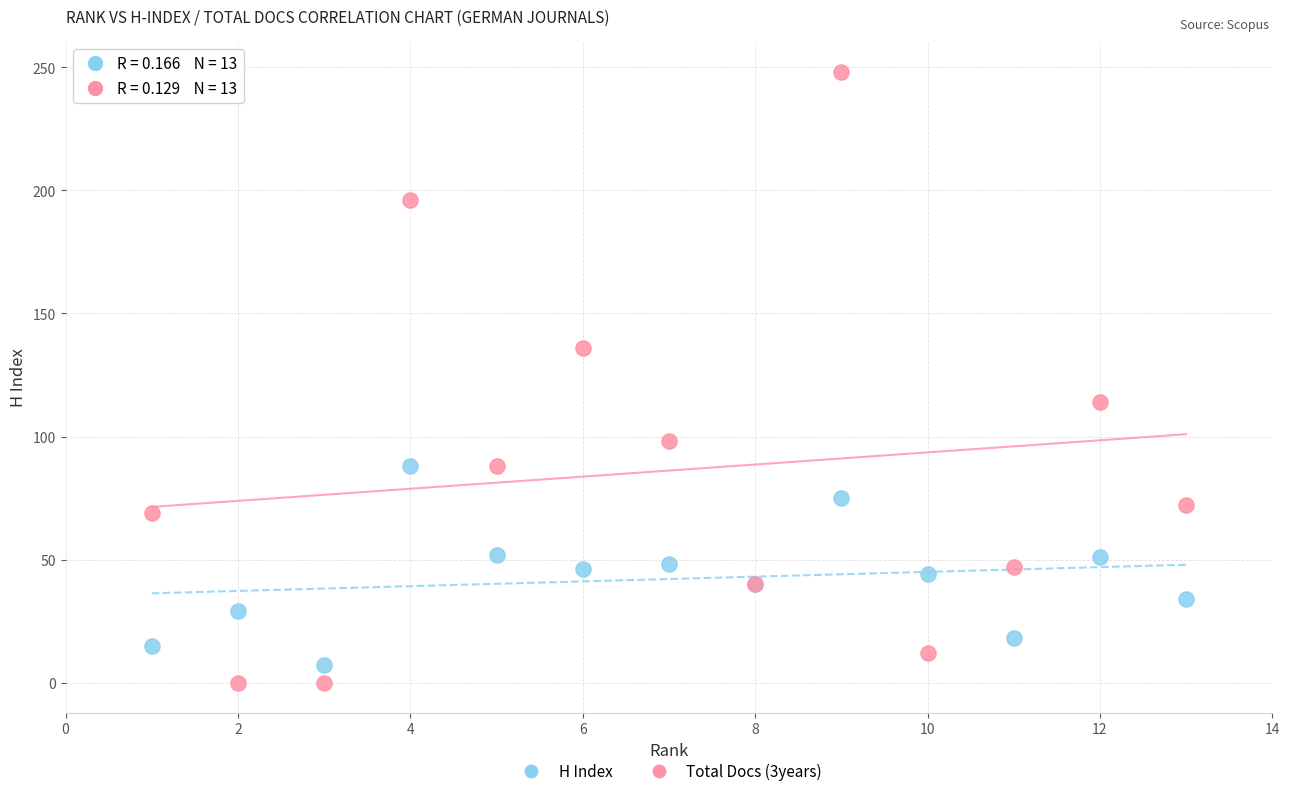

What is the X range (max minus min) for the scatter plot?

12